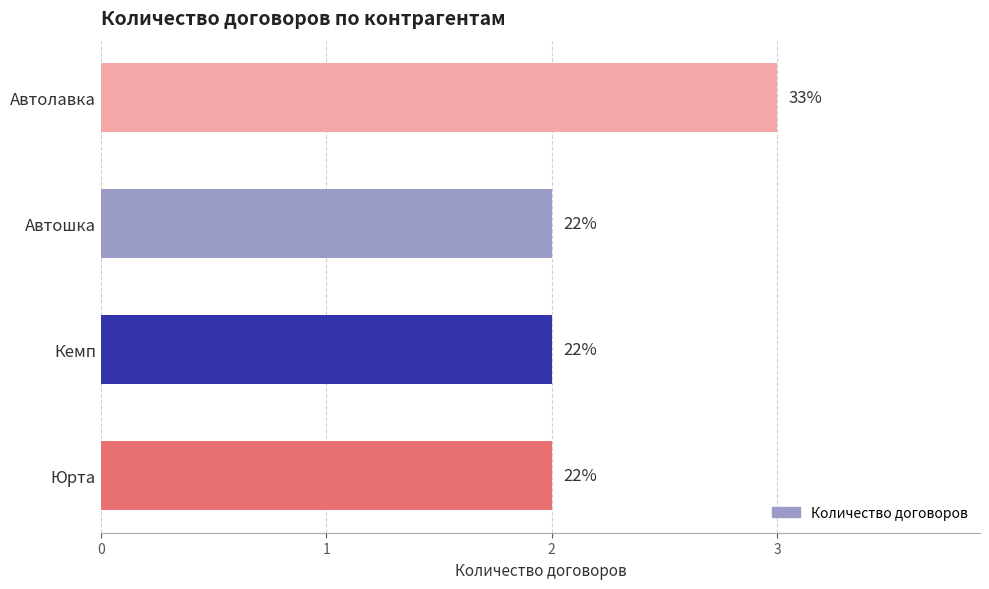

Are the bars horizontal?

Yes